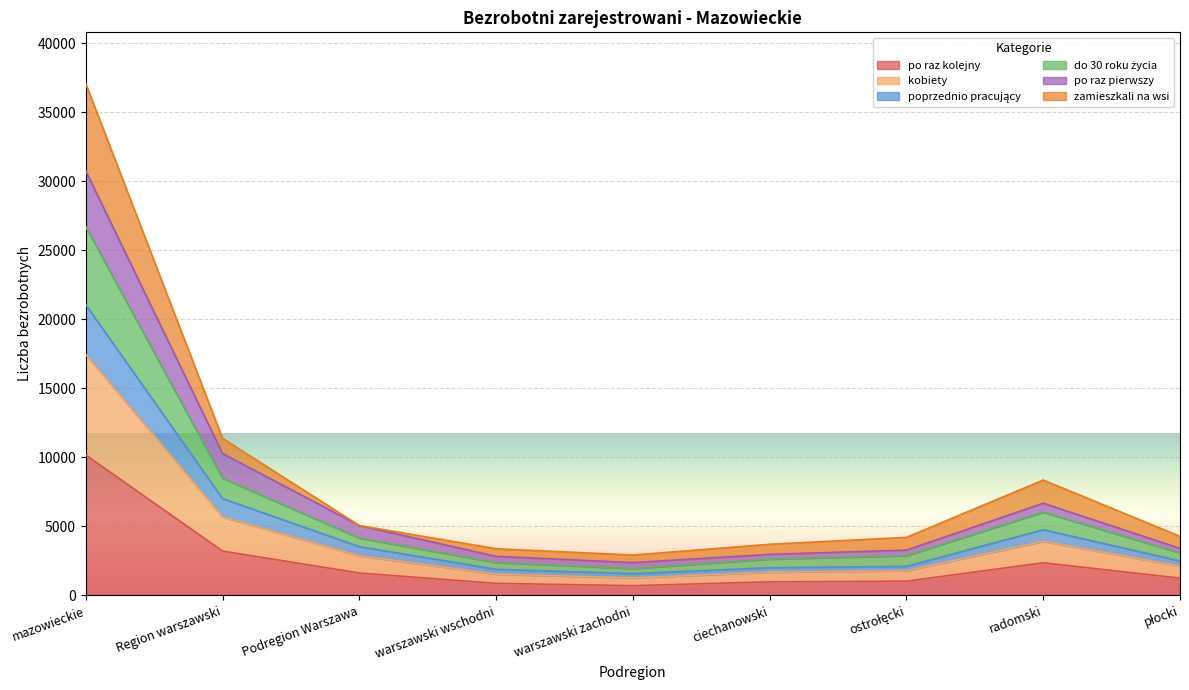

True or false: po raz pierwszy and po raz kolejny intersect in this chart.

False